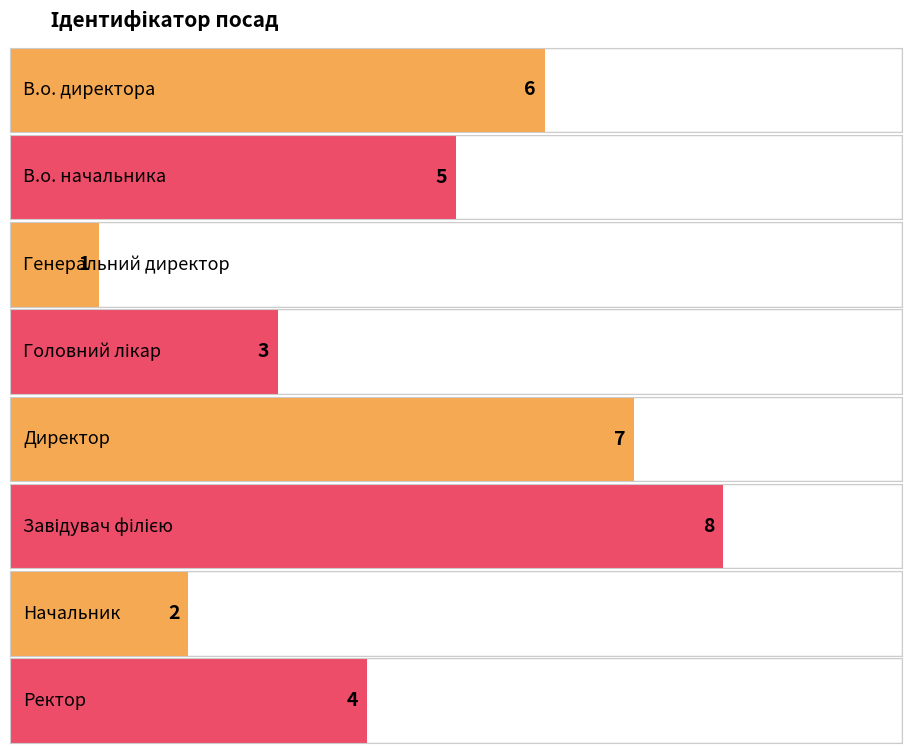

At which label does the data first exceed 5?

В.о. директора